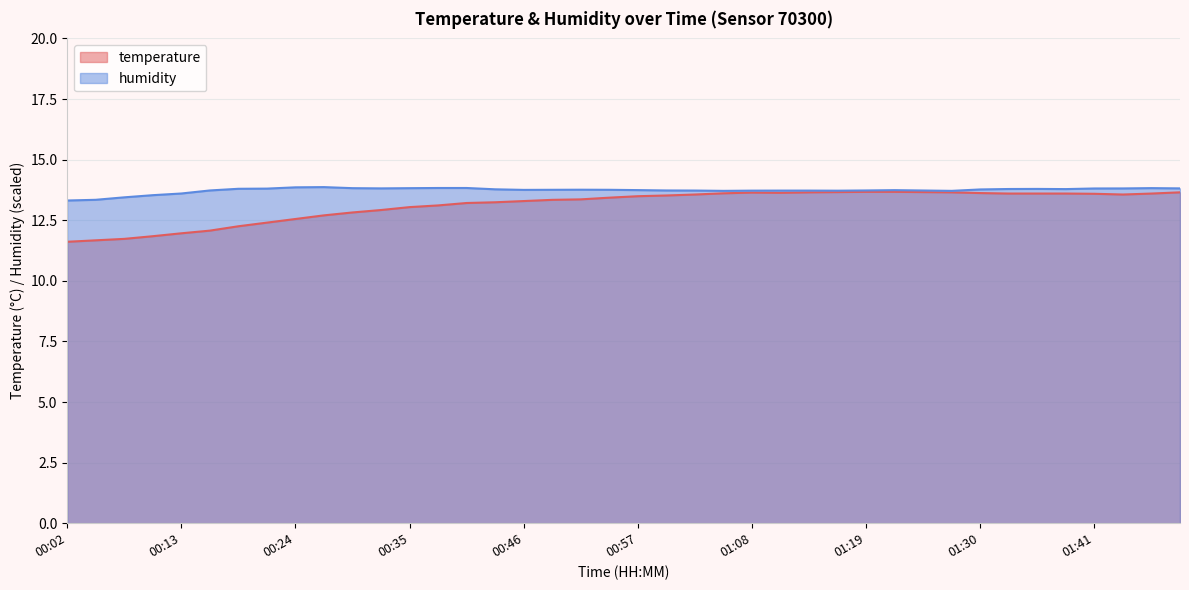

Reading left to right, what are all the values shown in this chart?

temperature: 00:02=11.6	00:04=11.7	00:07=11.7	00:10=11.8	00:13=12.0	00:15=12.1	00:18=12.2	00:21=12.4	00:24=12.6	00:26=12.7	00:29=12.8	00:32=12.9	00:35=13.0	00:38=13.1	00:40=13.2	00:43=13.2	00:46=13.3	00:49=13.3	00:51=13.4	00:54=13.4	00:57=13.5	01:00=13.5	01:02=13.6	01:05=13.6	01:08=13.6	01:11=13.6	01:13=13.7	01:16=13.7	01:19=13.7	01:22=13.7	01:24=13.7	01:27=13.7	01:30=13.6	01:33=13.6	01:35=13.6	01:38=13.6	01:41=13.6	01:47=13.6	01:50=13.6	01:53=13.7
humidity: 00:02=13.3	00:04=13.3	00:07=13.4	00:10=13.5	00:13=13.6	00:15=13.7	00:18=13.8	00:21=13.8	00:24=13.9	00:26=13.9	00:29=13.8	00:32=13.8	00:35=13.8	00:38=13.8	00:40=13.8	00:43=13.8	00:46=13.8	00:49=13.8	00:51=13.8	00:54=13.8	00:57=13.7	01:00=13.7	01:02=13.7	01:05=13.7	01:08=13.7	01:11=13.7	01:13=13.7	01:16=13.7	01:19=13.7	01:22=13.7	01:24=13.7	01:27=13.7	01:30=13.8	01:33=13.8	01:35=13.8	01:38=13.8	01:41=13.8	01:47=13.8	01:50=13.8	01:53=13.8